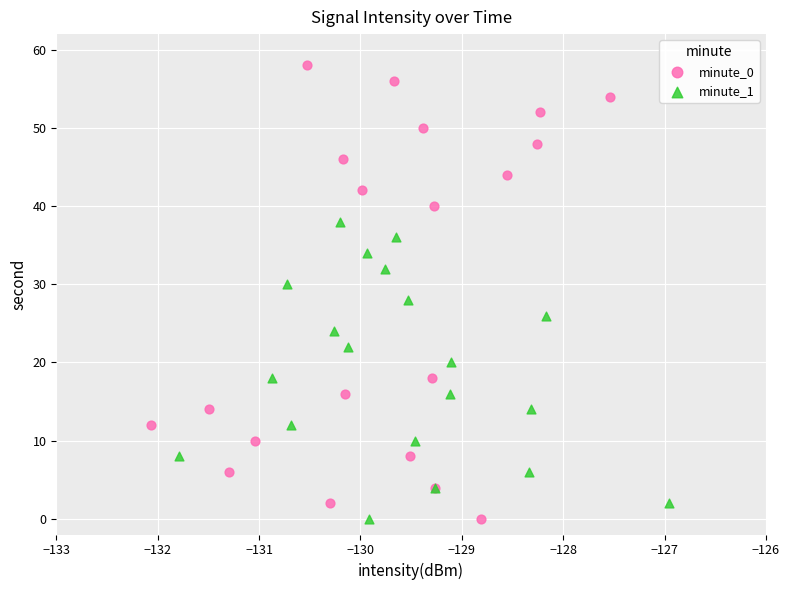

Which series has the largest Y range (max minus min)?

minute_0